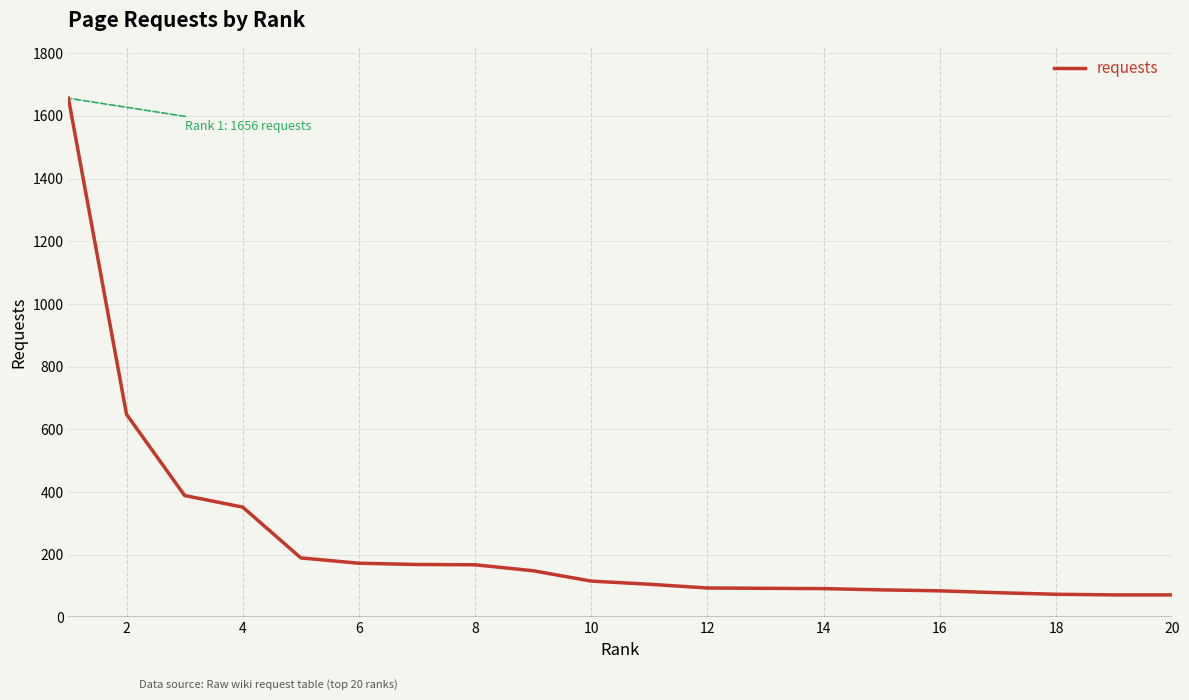

What is the greatest value displayed?

1656